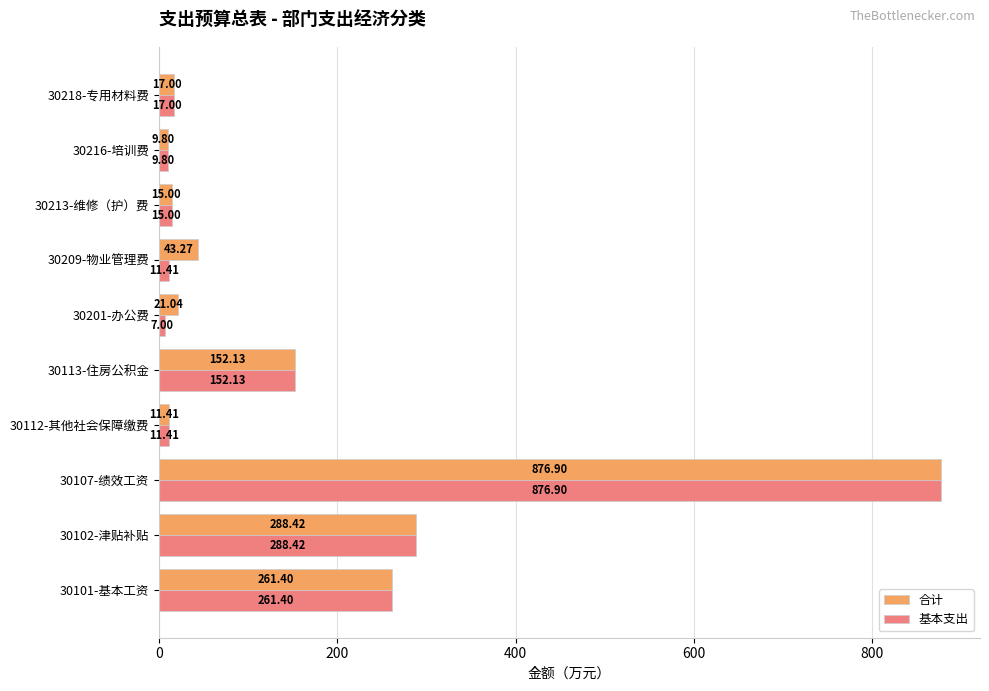

At which category is the sum across all series the highest?

30107-绩效工资